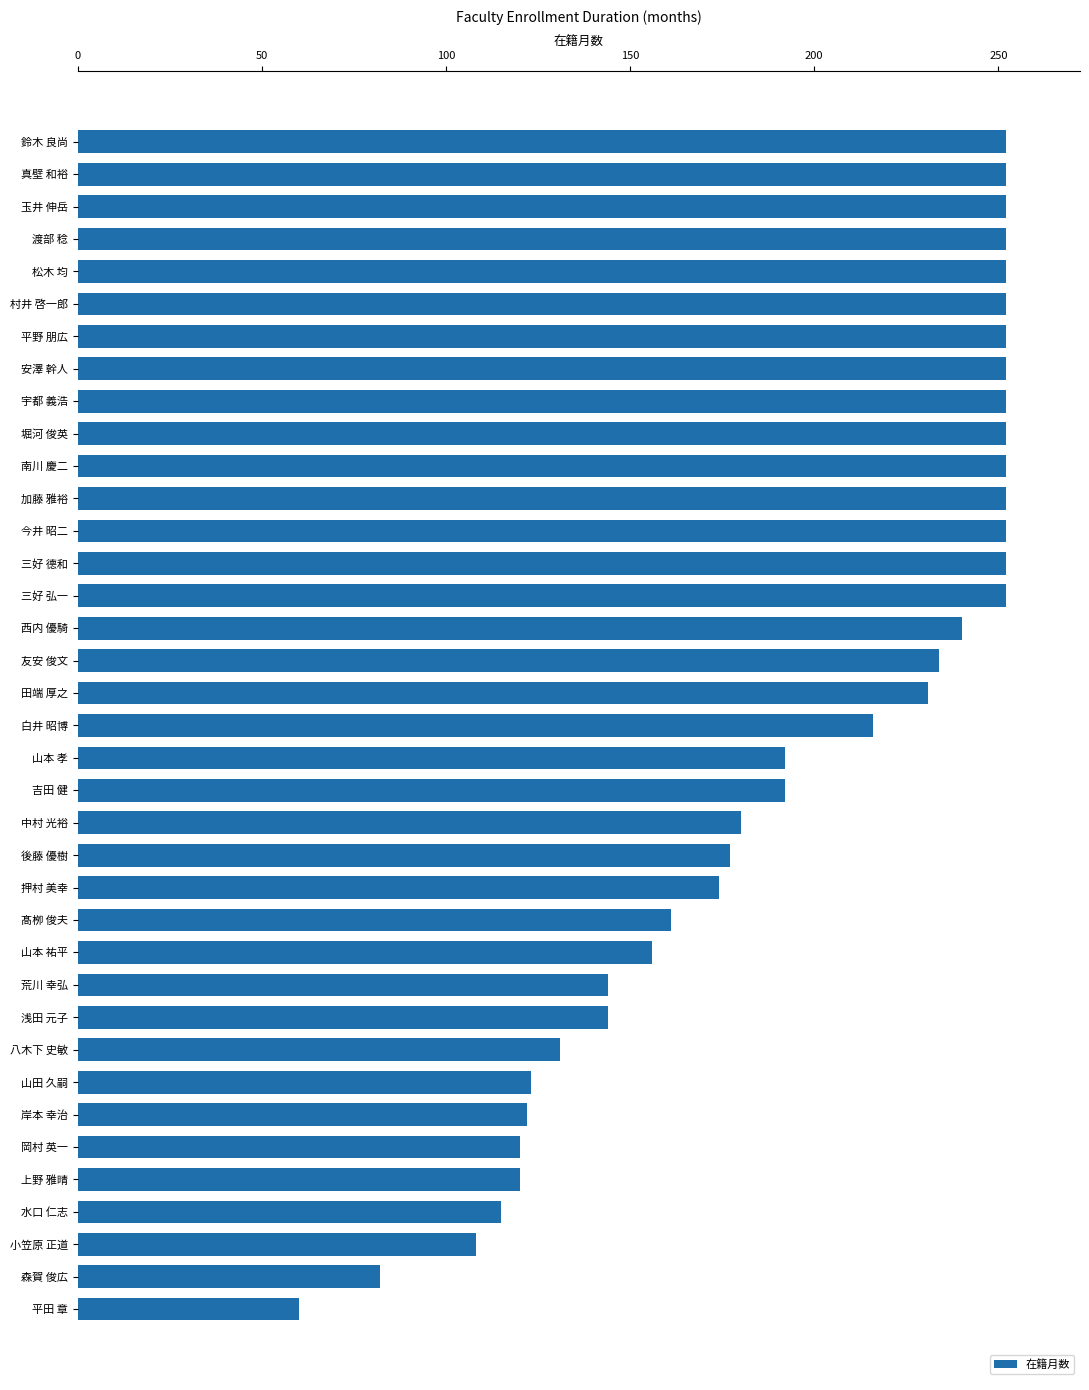

True or false: the data shows 343 at 吉田 健.

False